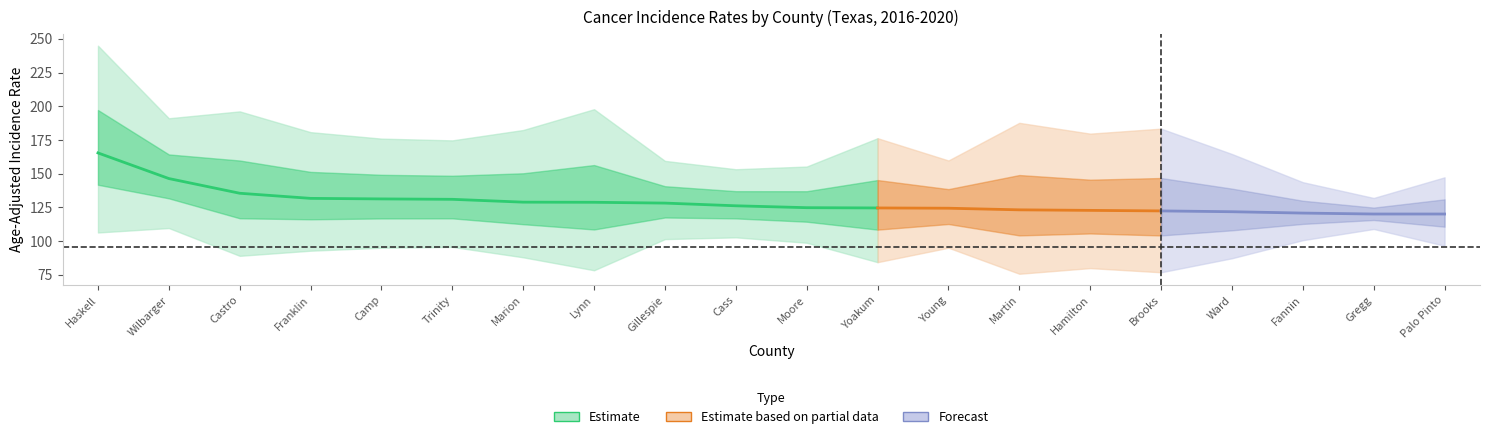

Is it true that Age-Adjusted Rate equals 124.4 at Young?

True